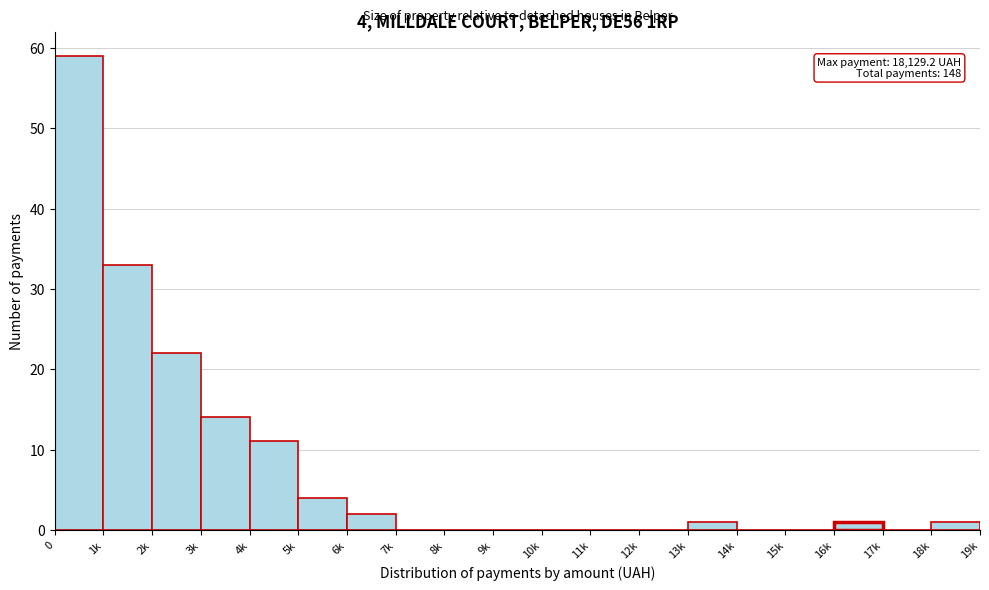

Reading left to right, list all the values displayed in this chart.

0=59	1k=33	2k=22	3k=14	4k=11	5k=4	6k=2	7k=0	8k=0	9k=0	10k=0	11k=0	12k=0	13k=1	14k=0	15k=0	16k=1	17k=0	18k=1